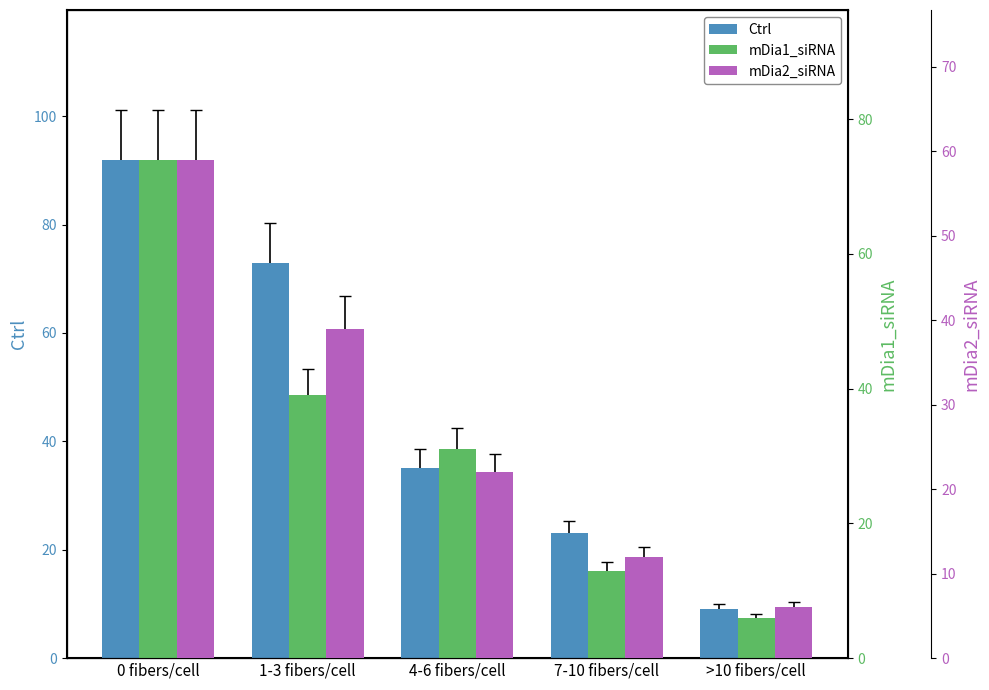

Count the Ctrl values in the range 23 to 73.

3